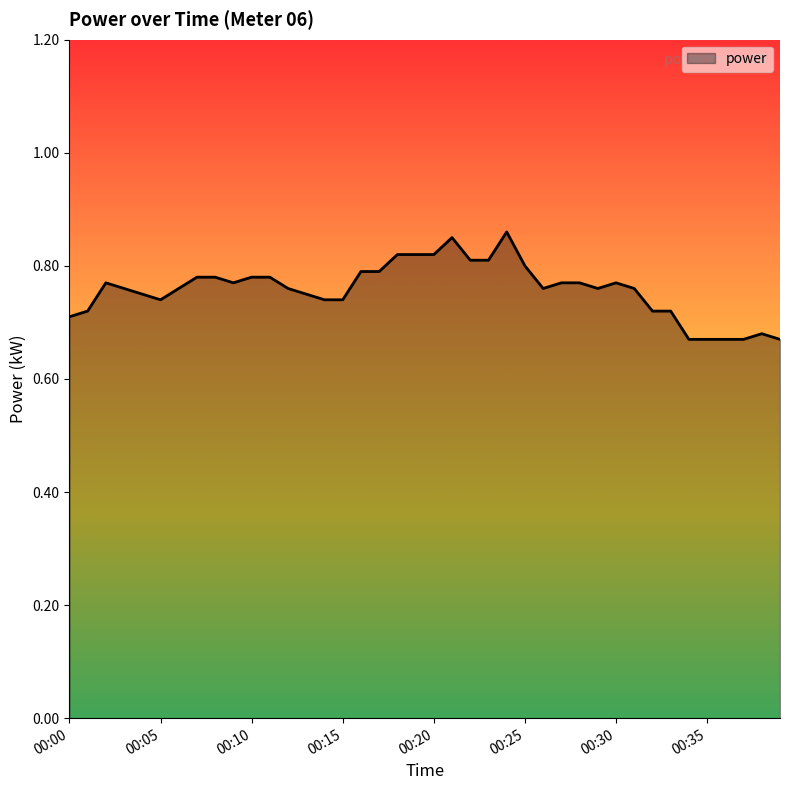

How many lines are shown in the chart?

1